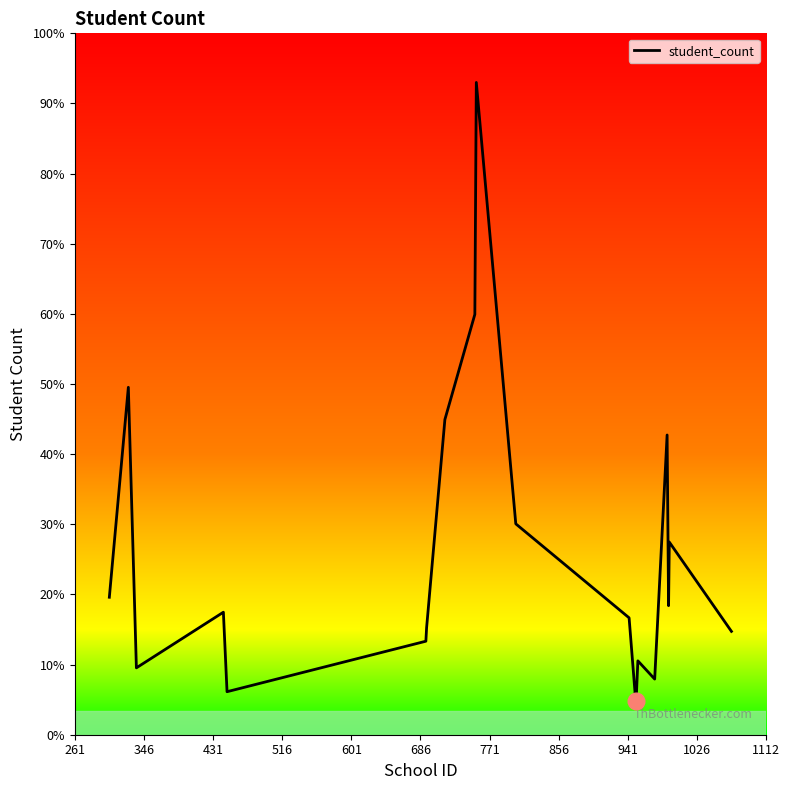

Does the chart display data point markers on the line(s)?

No